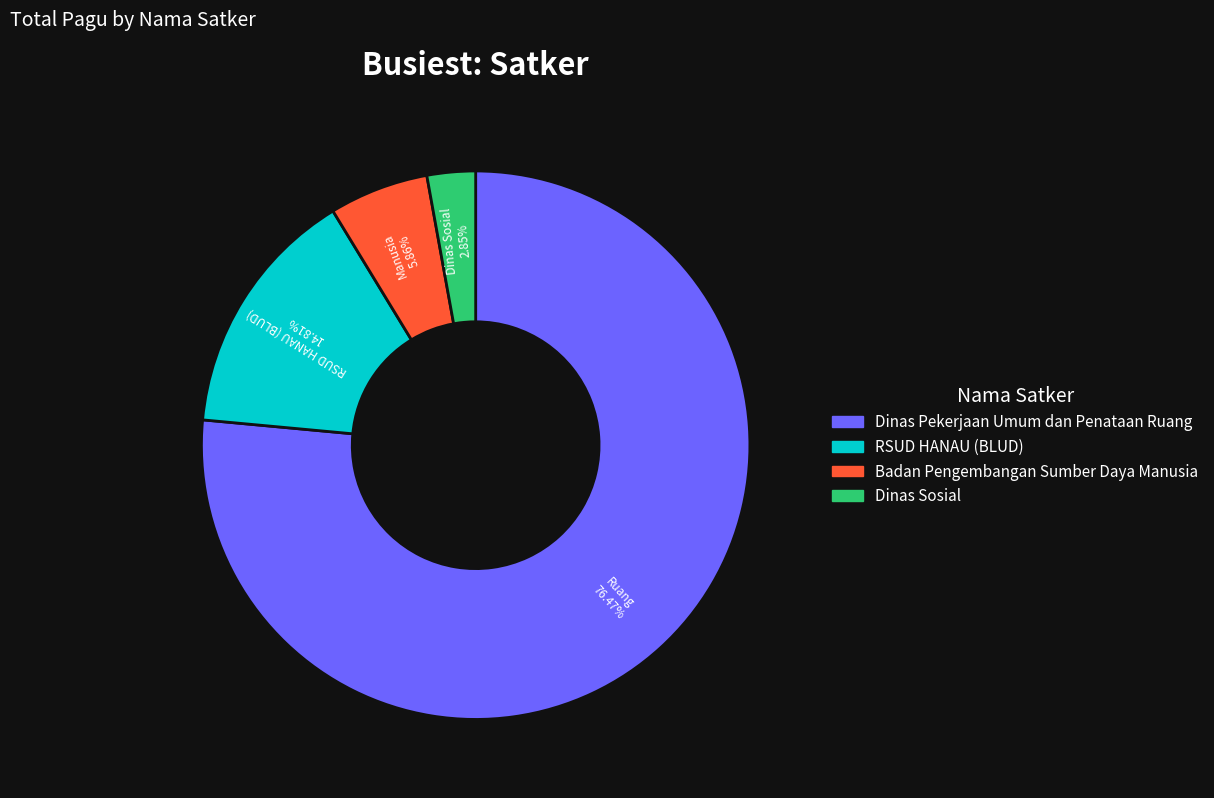

To the nearest percent, what is the average slice percentage?

25%